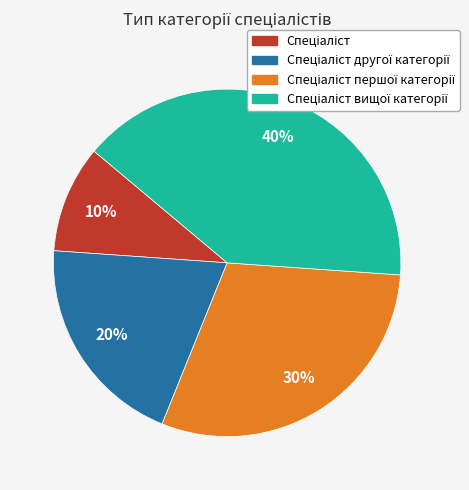

Is there any slice that represents more than half of the pie?

No